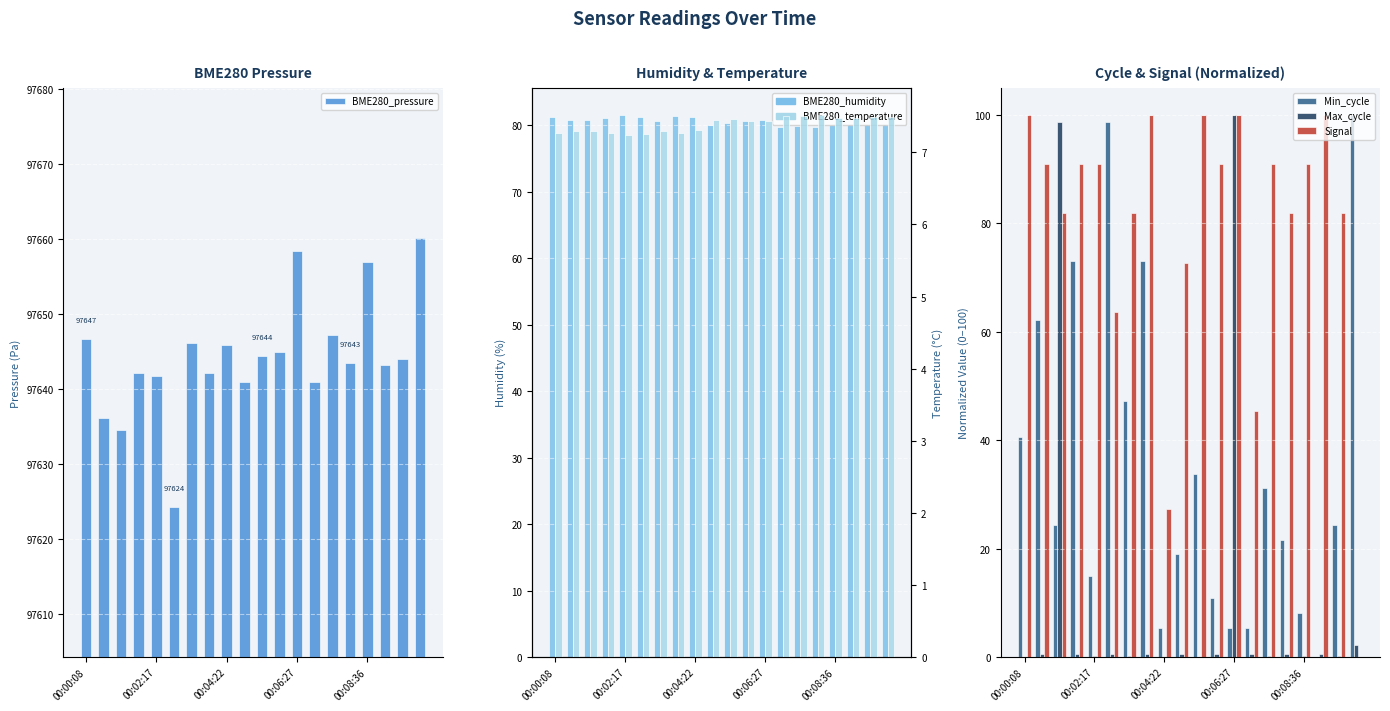

What is the sum of all Signal values?

1581.8